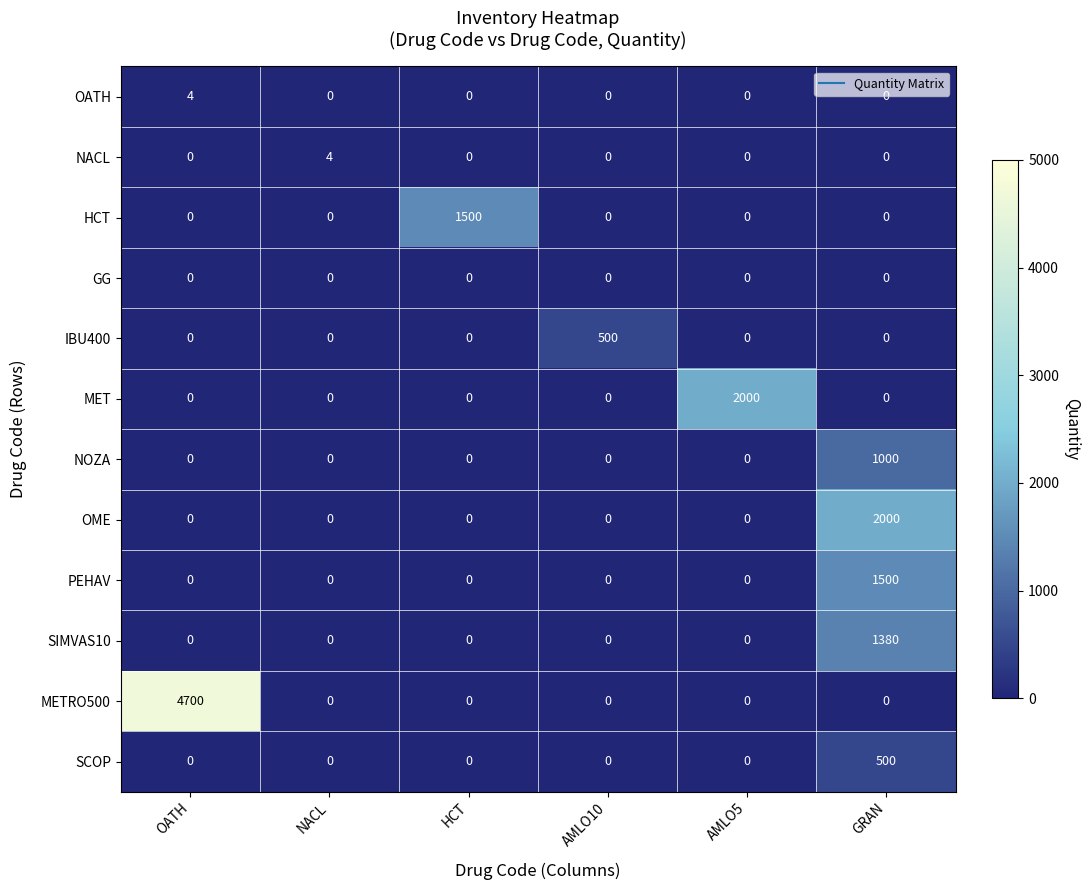

Is it true that MET equals 0 at AMLO10?

True